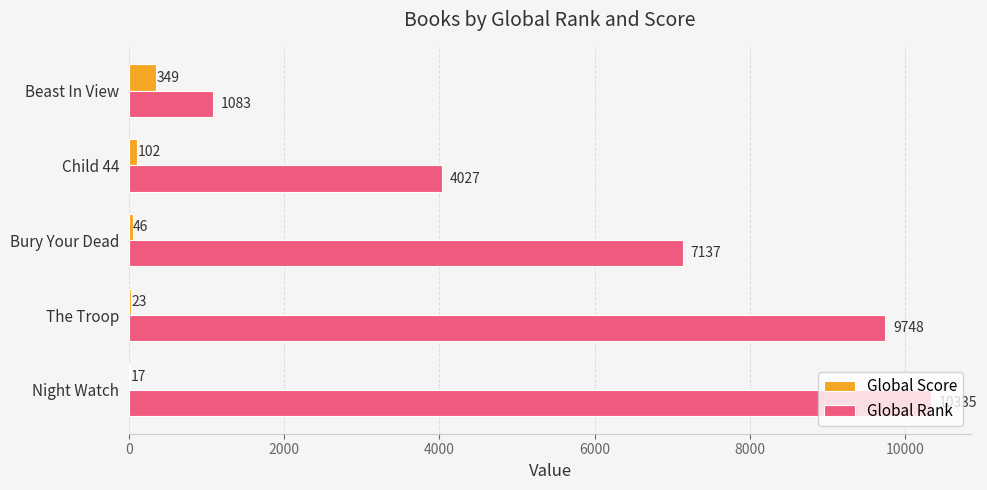

Is it true that Global Rank equals 4250 at Bury Your Dead?

False